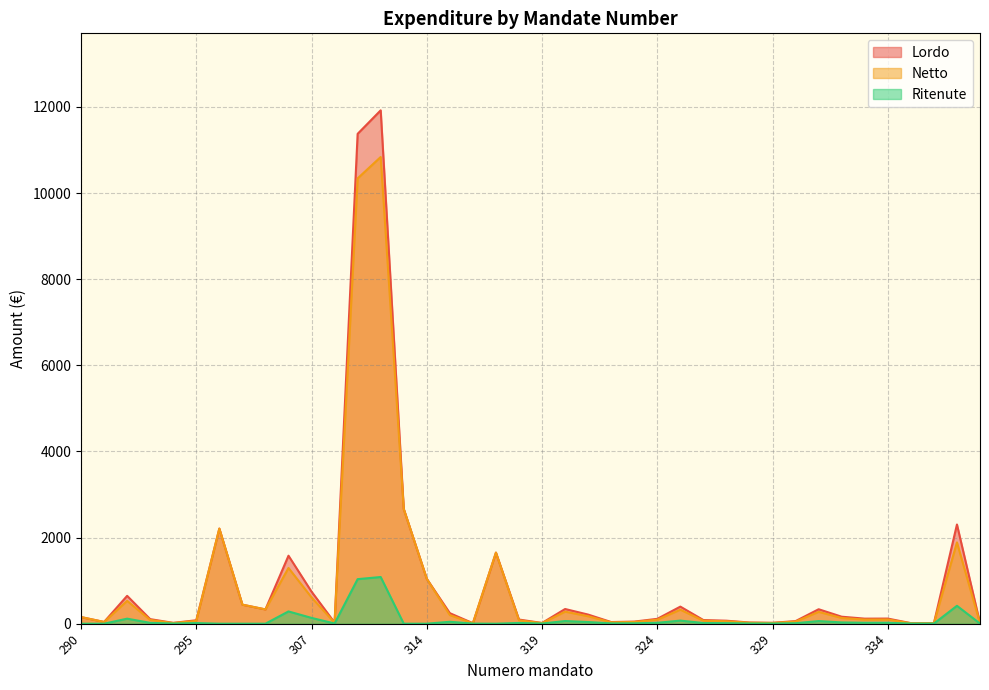

The value of Lordo at 332 is 161.8. True or false?

True